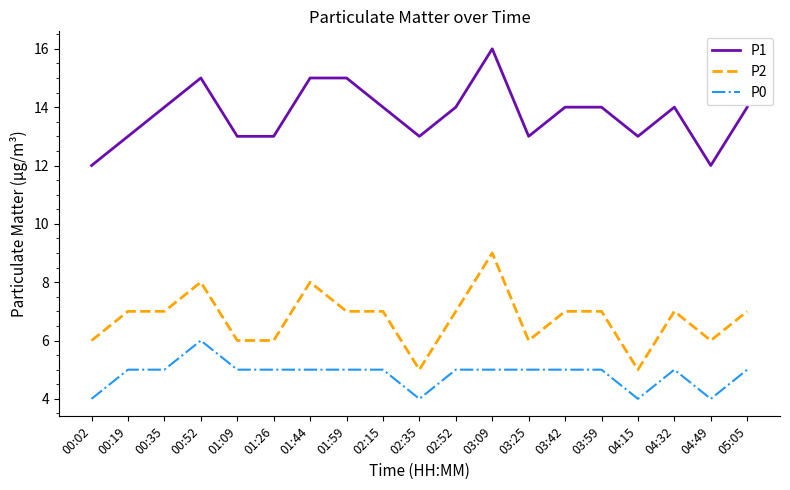

What are all the series names shown in the legend?

P1, P2, P0